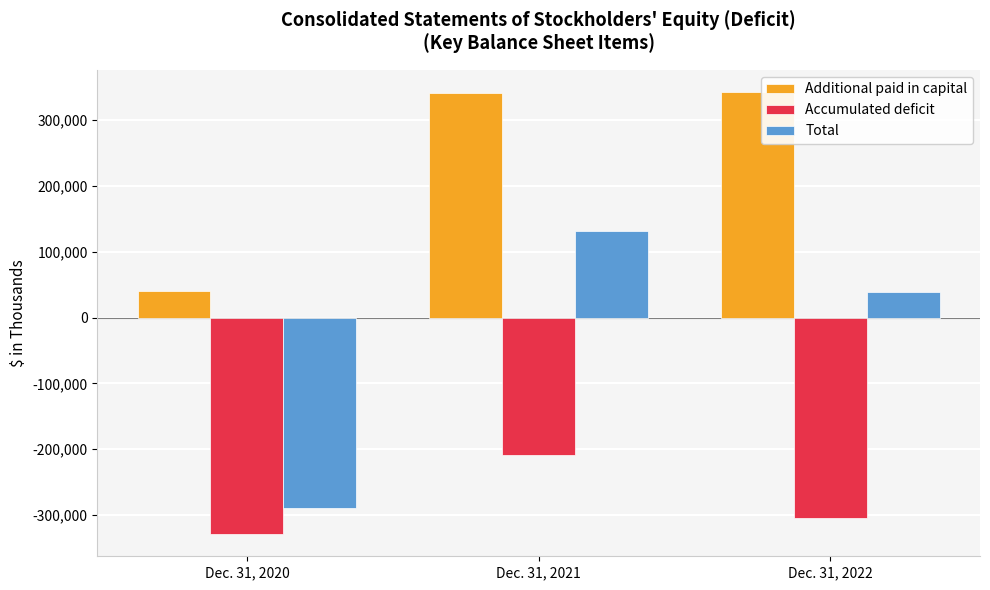

What is the sum of the Additional paid in capital values at Dec. 31, 2022 and Dec. 31, 2020?

382599